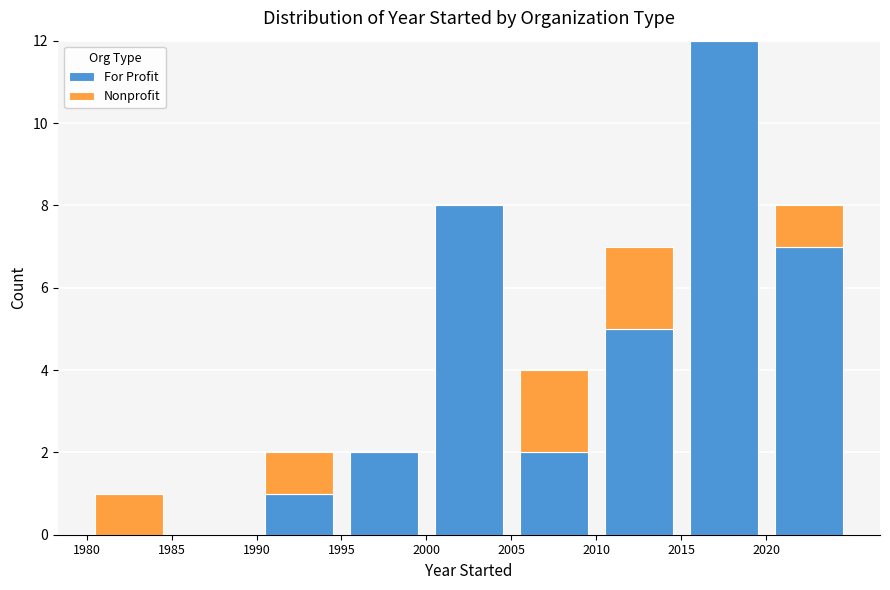

Reading left to right, list every stacked bar in this chart as the range it spans on the x-axis followed by its total height. The values are not printed on the chart, so give them approximately, as read against the axis.

1980 to 1985: 1
1985 to 1990: 0
1990 to 1995: 2
1995 to 2000: 2
2000 to 2005: 8
2005 to 2010: 4
2010 to 2015: 7
2015 to 2020: 12
2020 to 2025: 8